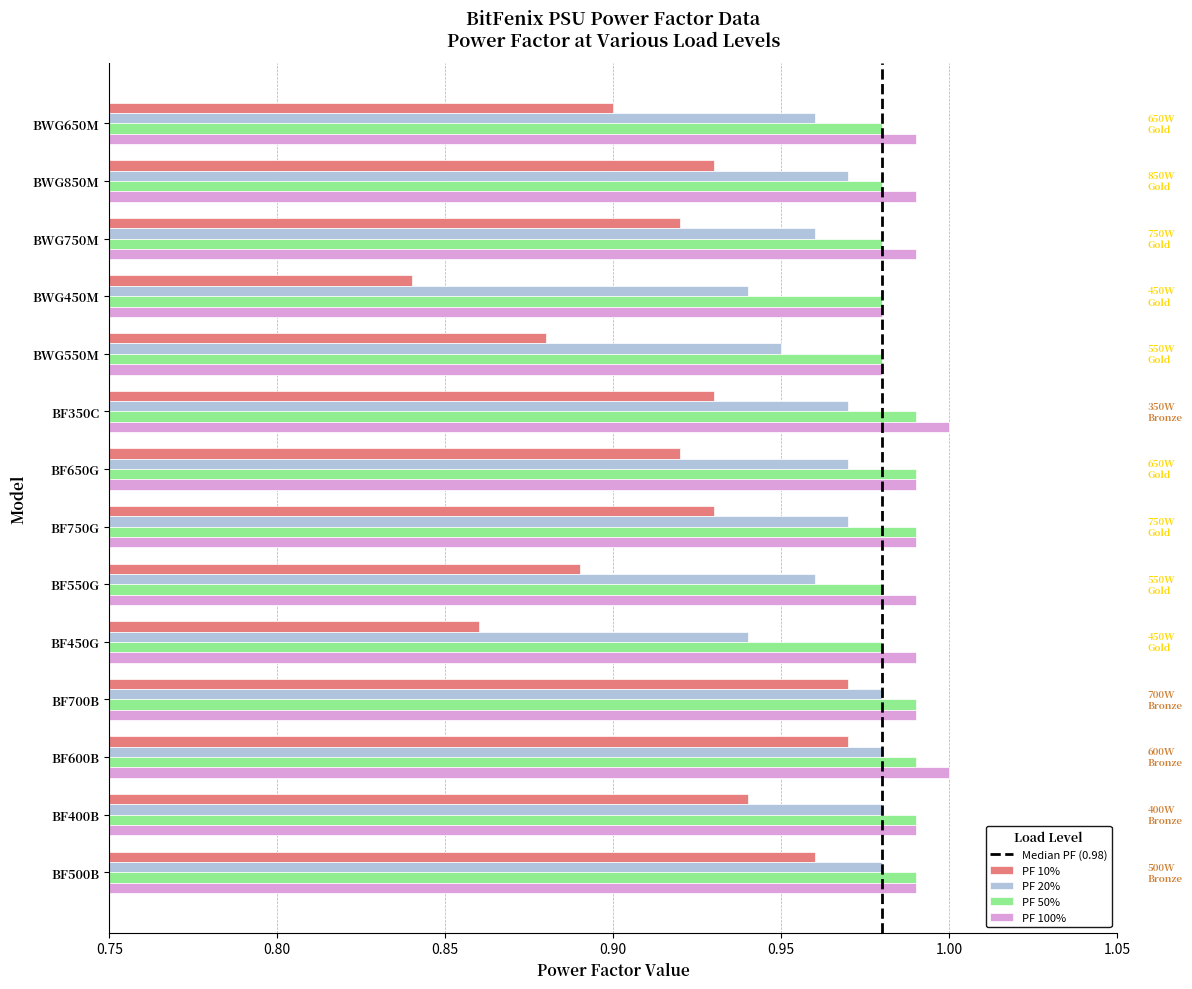

What is the sum of all PF 10% values?

12.8